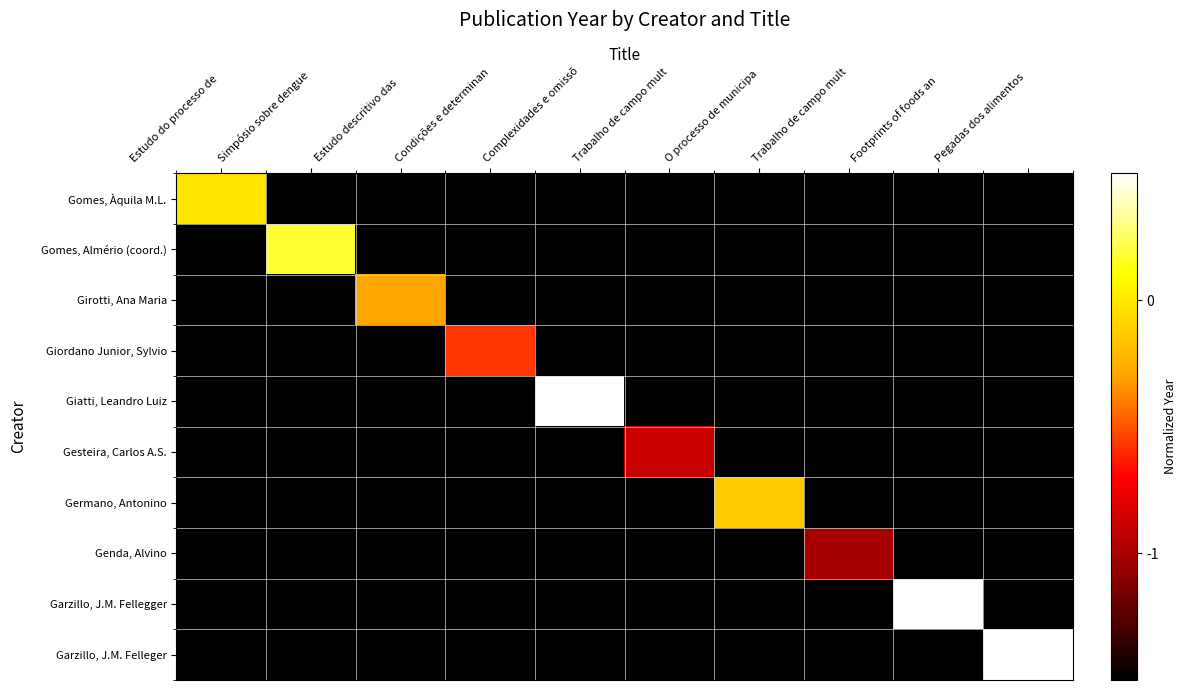

Between Condições e determinan and Estudo do processo de , which is larger?

Estudo do processo de 